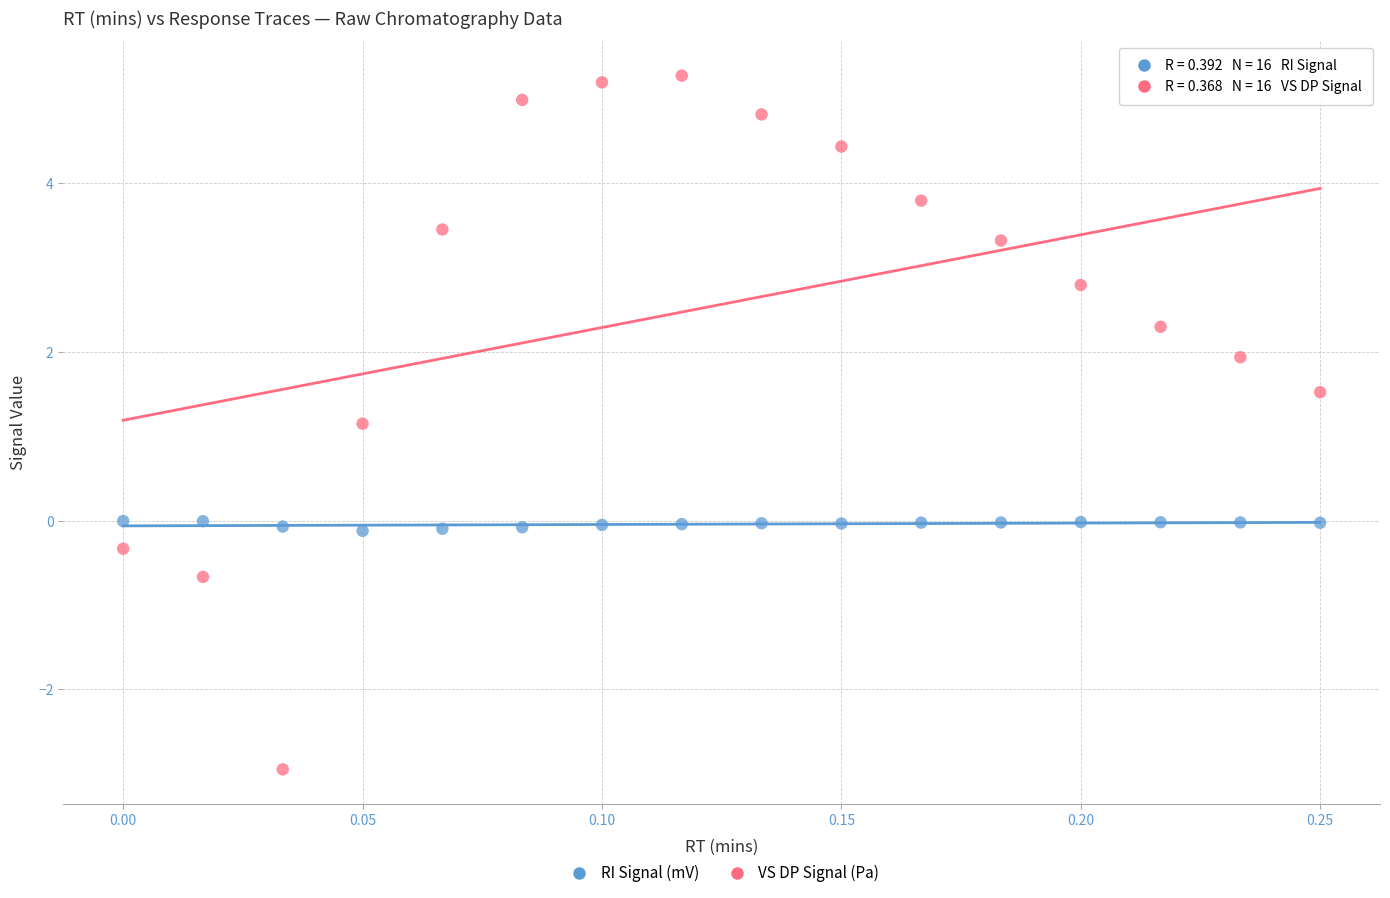

Across all series, what Y value is closest to 1?

1.1